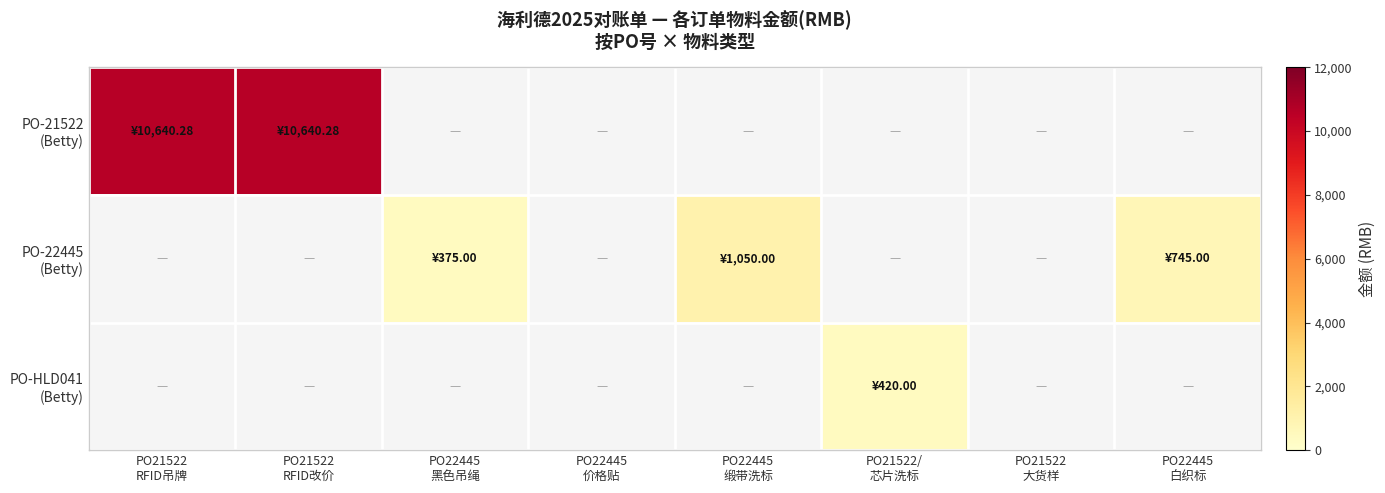

List the labels in order of PO-21522 (Betty) value, largest first.

PO21522 RFID吊牌, PO21522 RFID改价, PO22445 黑色吊绳, PO22445 价格贴, PO22445 缎带洗标, PO21522/ 芯片洗标, PO21522 大货样, PO22445 白织标